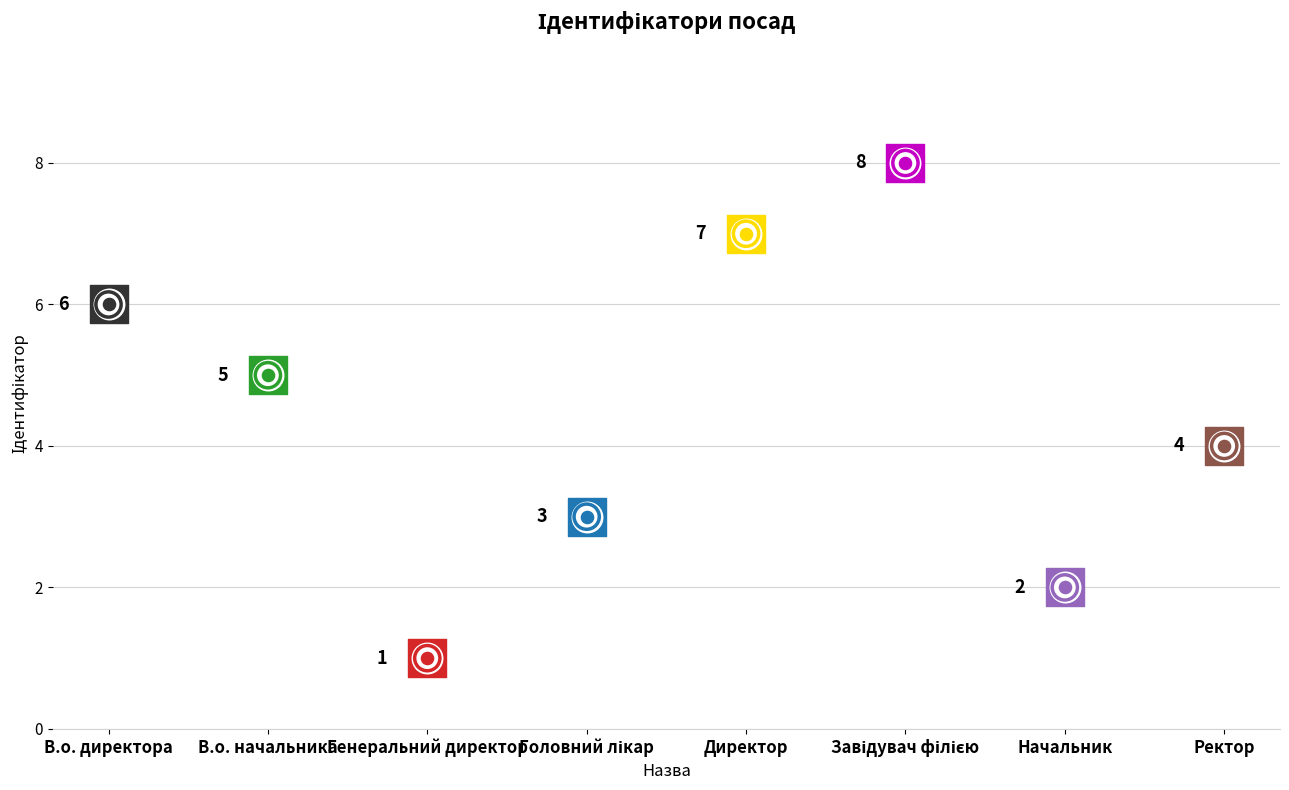

Approximately how many times larger is the value at Ректор compared to Завідувач філією?

0.5